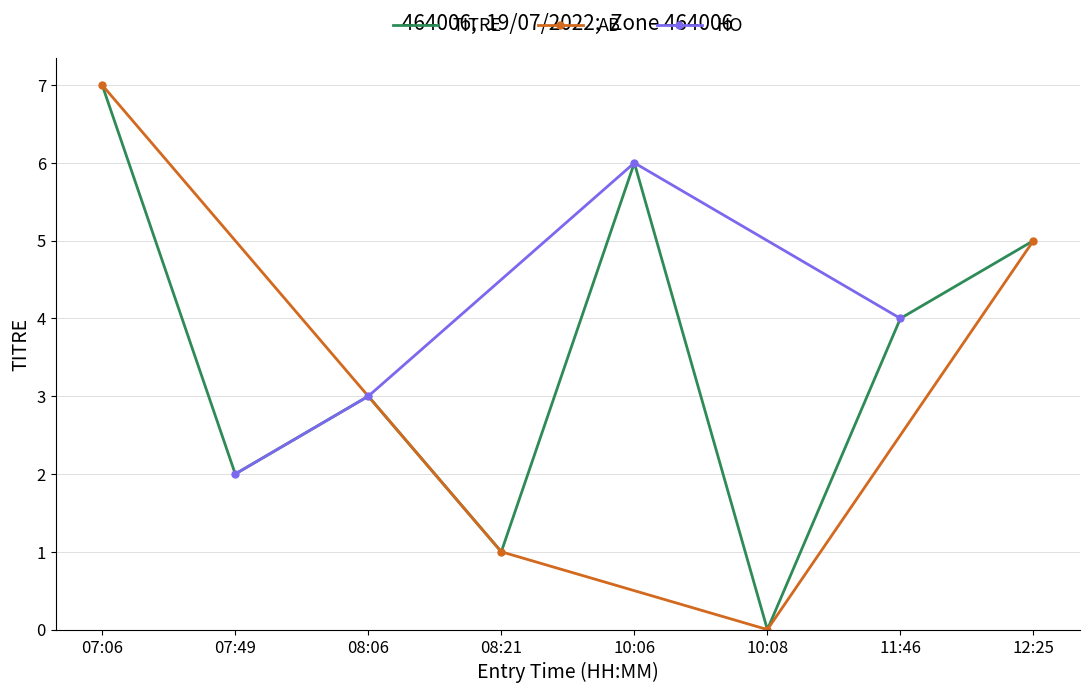

True or false: TITRE and CATEGORIE_num intersect in this chart.

False